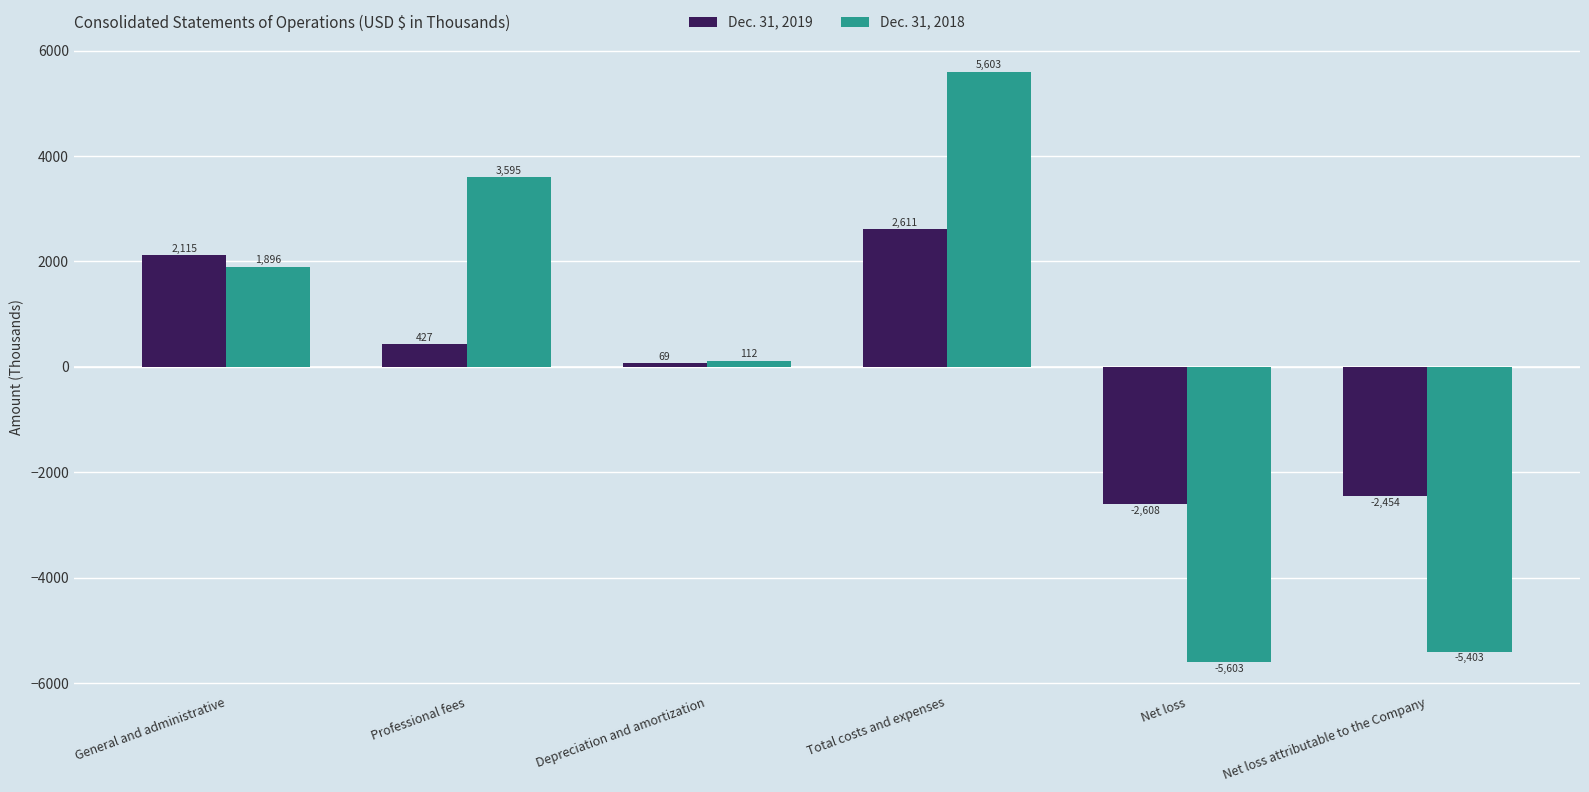

How many groups of bars are there?

6